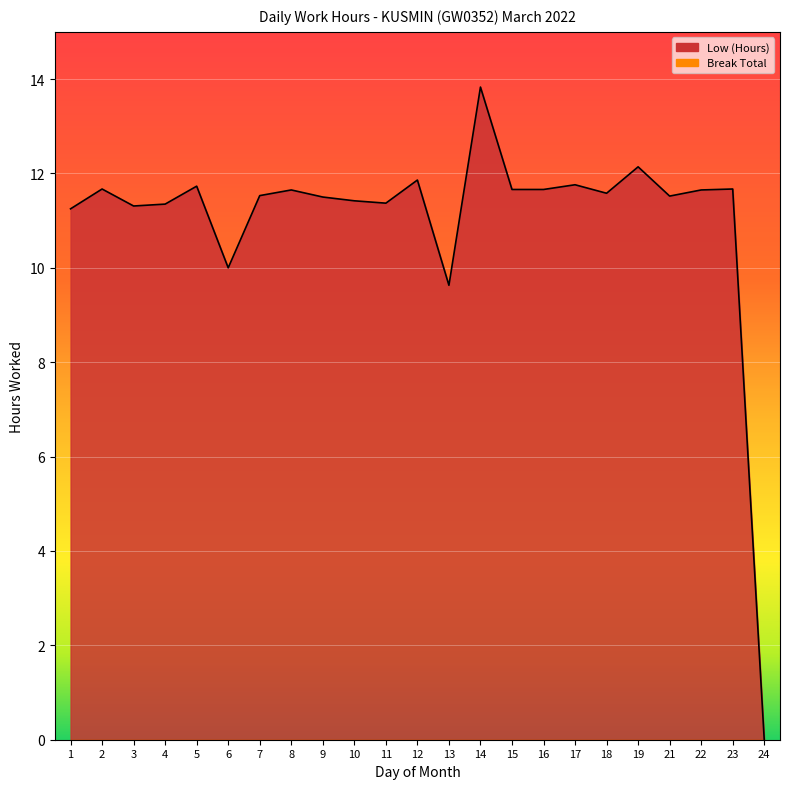

Which category has the highest value across all series?

14